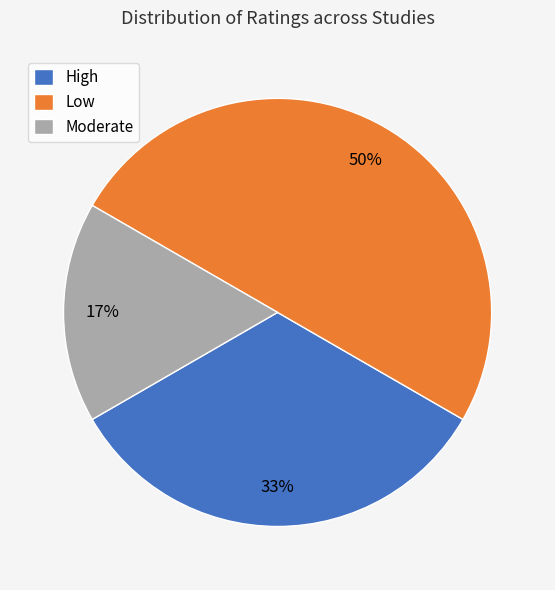

Which has a higher value, High or Low?

Low